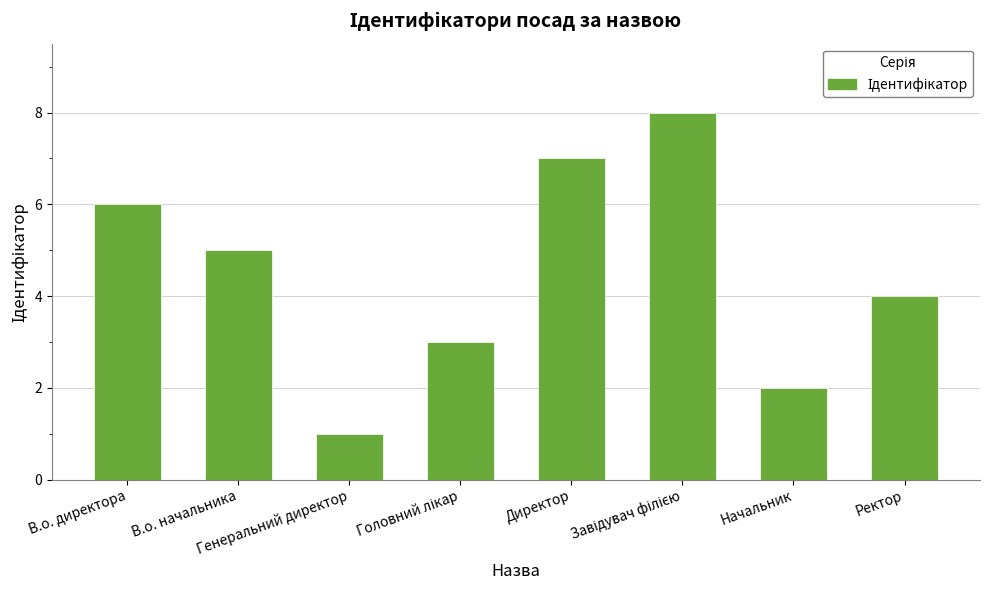

How many values are between 3 and 7?

5